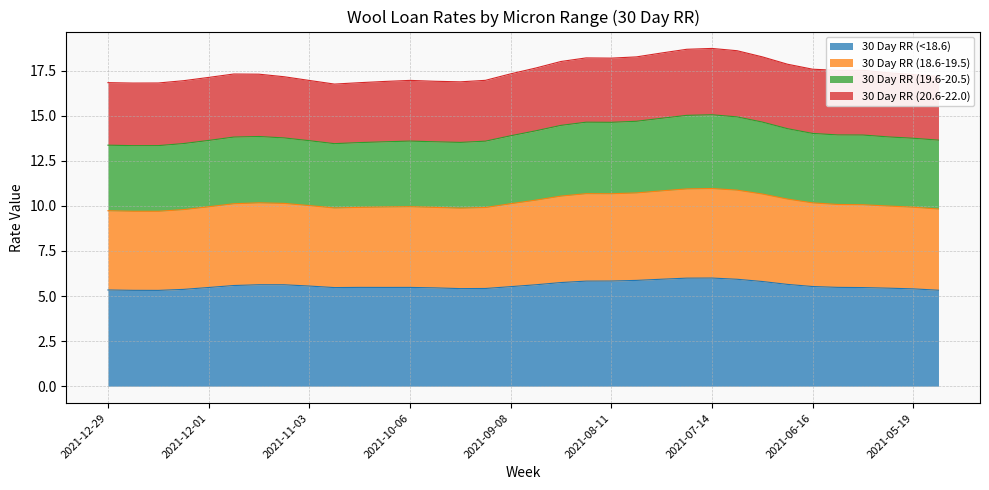

The 30 Day RR (<18.6) series shows 5.5 at 2021-06-16. True or false?

True